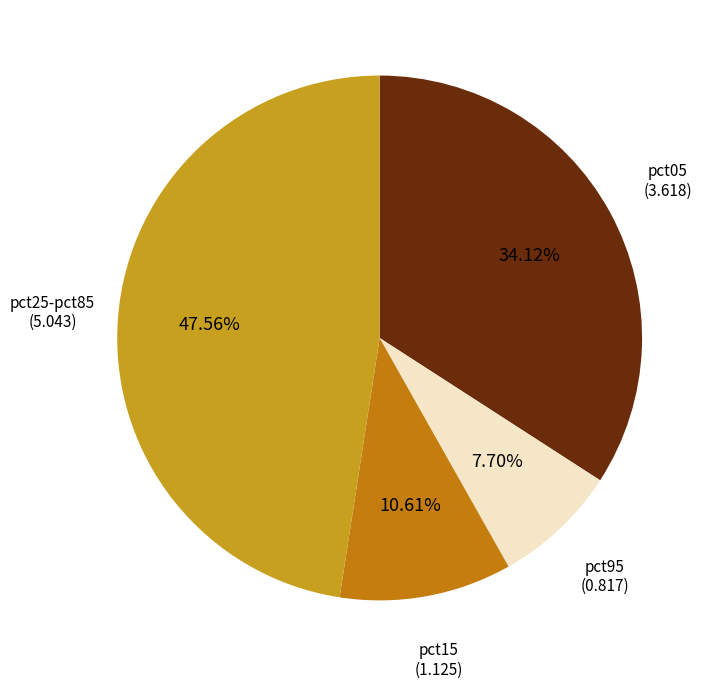

Which has a higher value, pct25-pct85 or pct95?

pct25-pct85